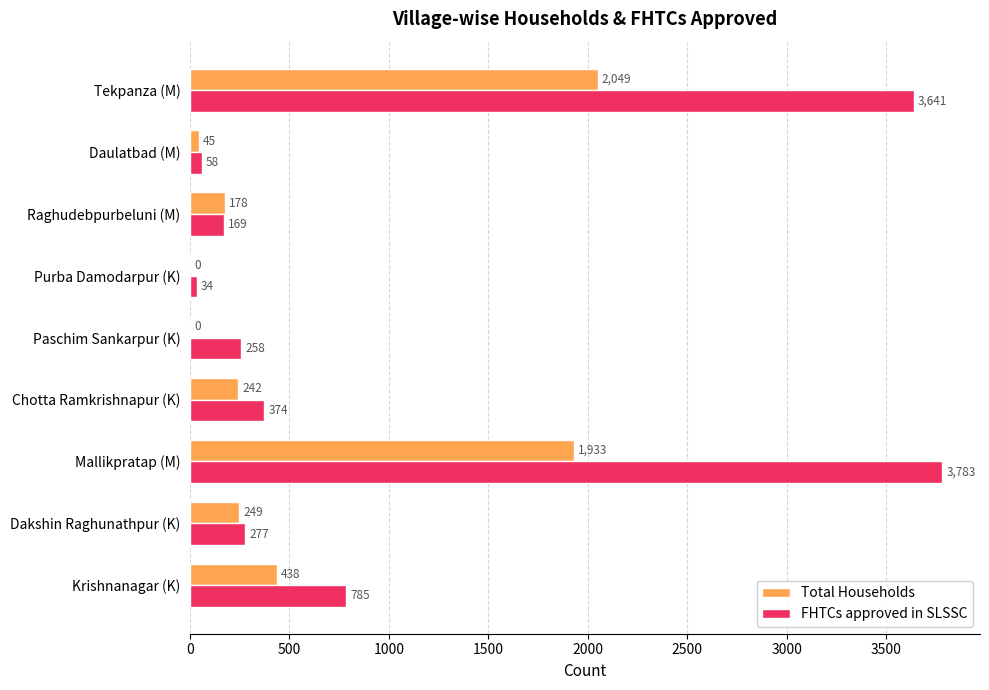

Which series changed the most between Paschim Sankarpur (K) and Daulatbad (M)?

FHTCs approved in SLSSC